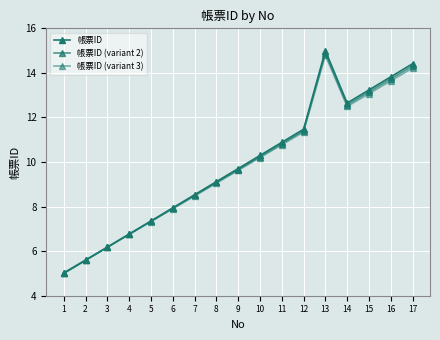

At how many categories does at least one series exceed 13?

4